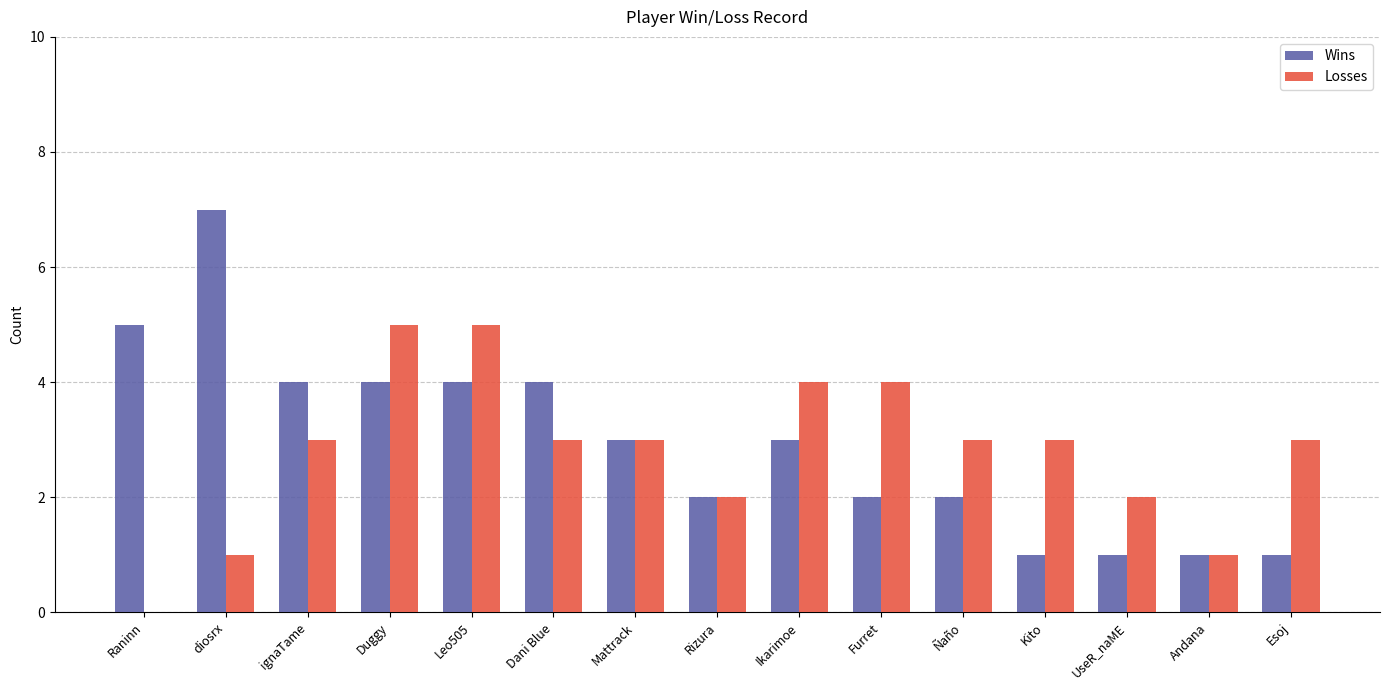

Reading left to right, extract all data points from this chart.

Wins: Raninn=5	diosrx=7	ignaTame=4	Duggy=4	Leo505=4	Dani Blue=4	Mattrack=3	Rizura=2	Ikarimoe=3	Furret=2	Ñaño=2	Kito=1	UseR_naME=1	Andana=1	Esoj=1
Losses: Raninn=0	diosrx=1	ignaTame=3	Duggy=5	Leo505=5	Dani Blue=3	Mattrack=3	Rizura=2	Ikarimoe=4	Furret=4	Ñaño=3	Kito=3	UseR_naME=2	Andana=1	Esoj=3